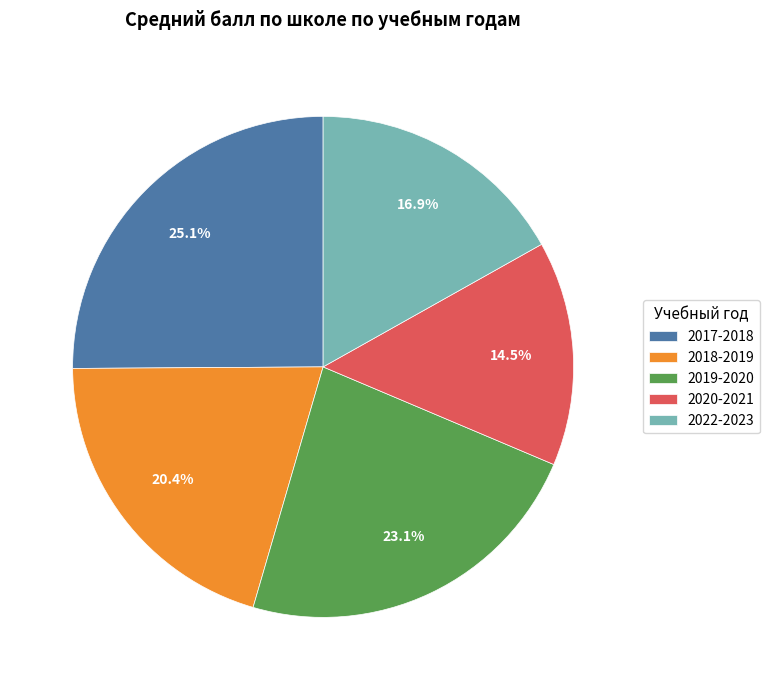

The 2017-2018 slice represents 16% of the pie. True or false?

False